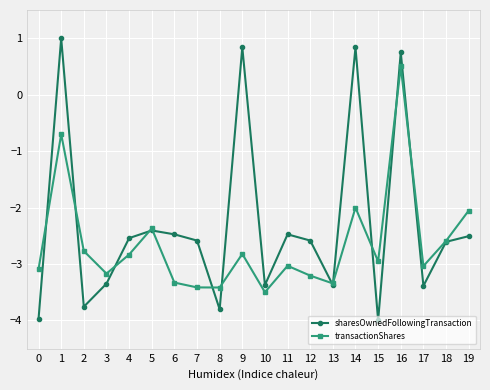

List the series in order of their overall mean, lowest first.

transactionShares, sharesOwnedFollowingTransaction